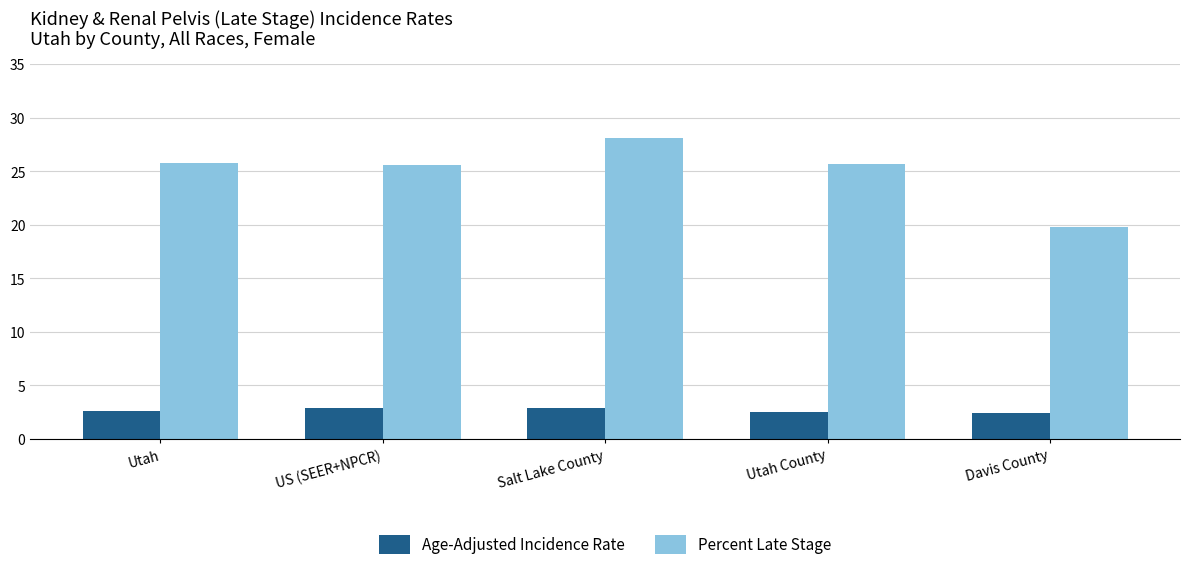

Rank the series by their average value, from highest to lowest.

Percent Late Stage, Age-Adjusted Incidence Rate